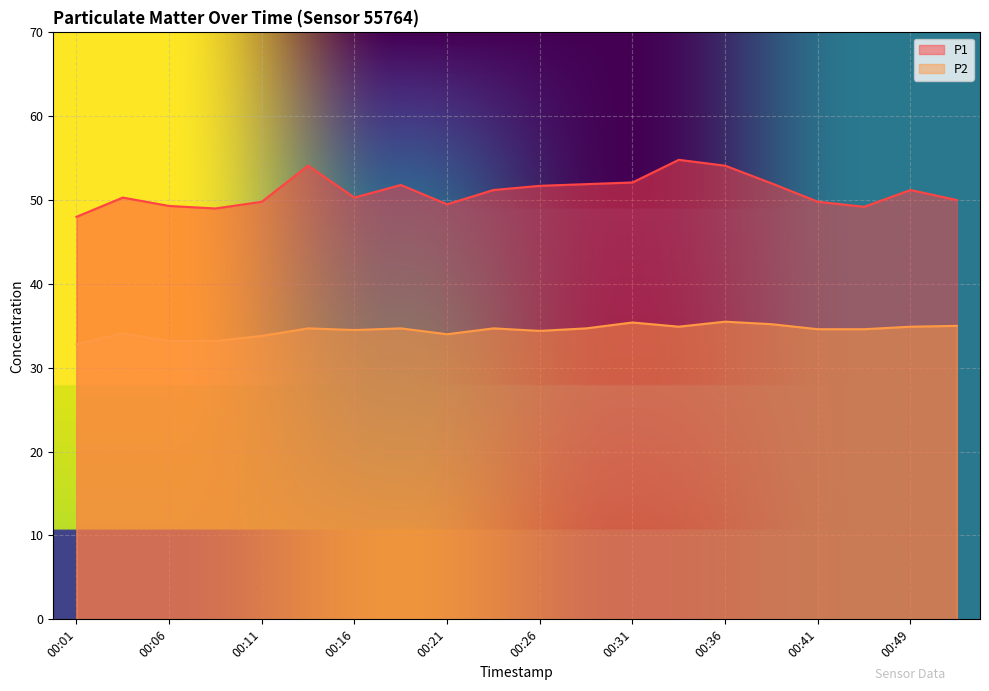

Reading left to right, transcribe all the data shown in this chart.

P1: 00:01=48.0	00:04=50.3	00:06=49.3	00:09=49.0	00:11=49.8	00:14=54.1	00:16=50.3	00:19=51.8	00:21=49.5	00:24=51.2	00:26=51.7	00:29=51.9	00:31=52.1	00:34=54.8	00:36=54.1	00:38=52.0	00:41=49.8	00:44=49.2	00:49=51.2	00:51=50.0
P2: 00:01=32.8	00:04=34.1	00:06=33.2	00:09=33.2	00:11=33.8	00:14=34.7	00:16=34.5	00:19=34.7	00:21=34.0	00:24=34.7	00:26=34.4	00:29=34.7	00:31=35.4	00:34=34.9	00:36=35.5	00:38=35.2	00:41=34.6	00:44=34.6	00:49=34.9	00:51=35.0